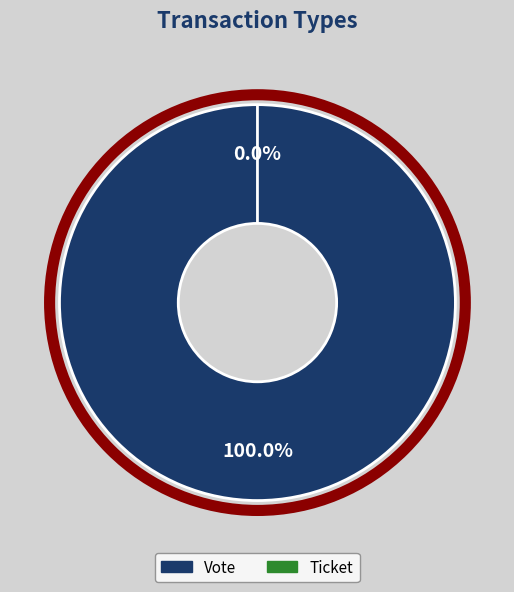

Which category has the smallest portion of the pie?

Ticket